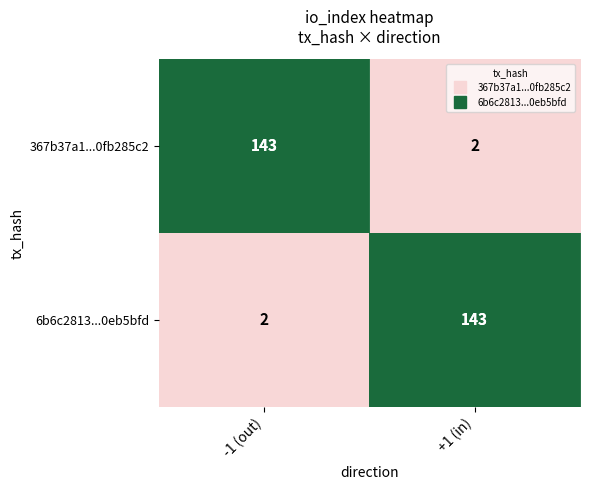

What is the difference between the 367b37a1...0fb285c2 values at +1 (in) and -1 (out)?

141